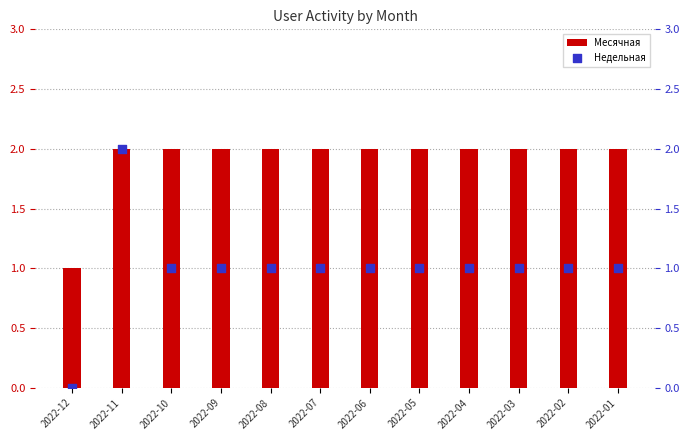

At which category is the sum across all series the highest?

2022-11